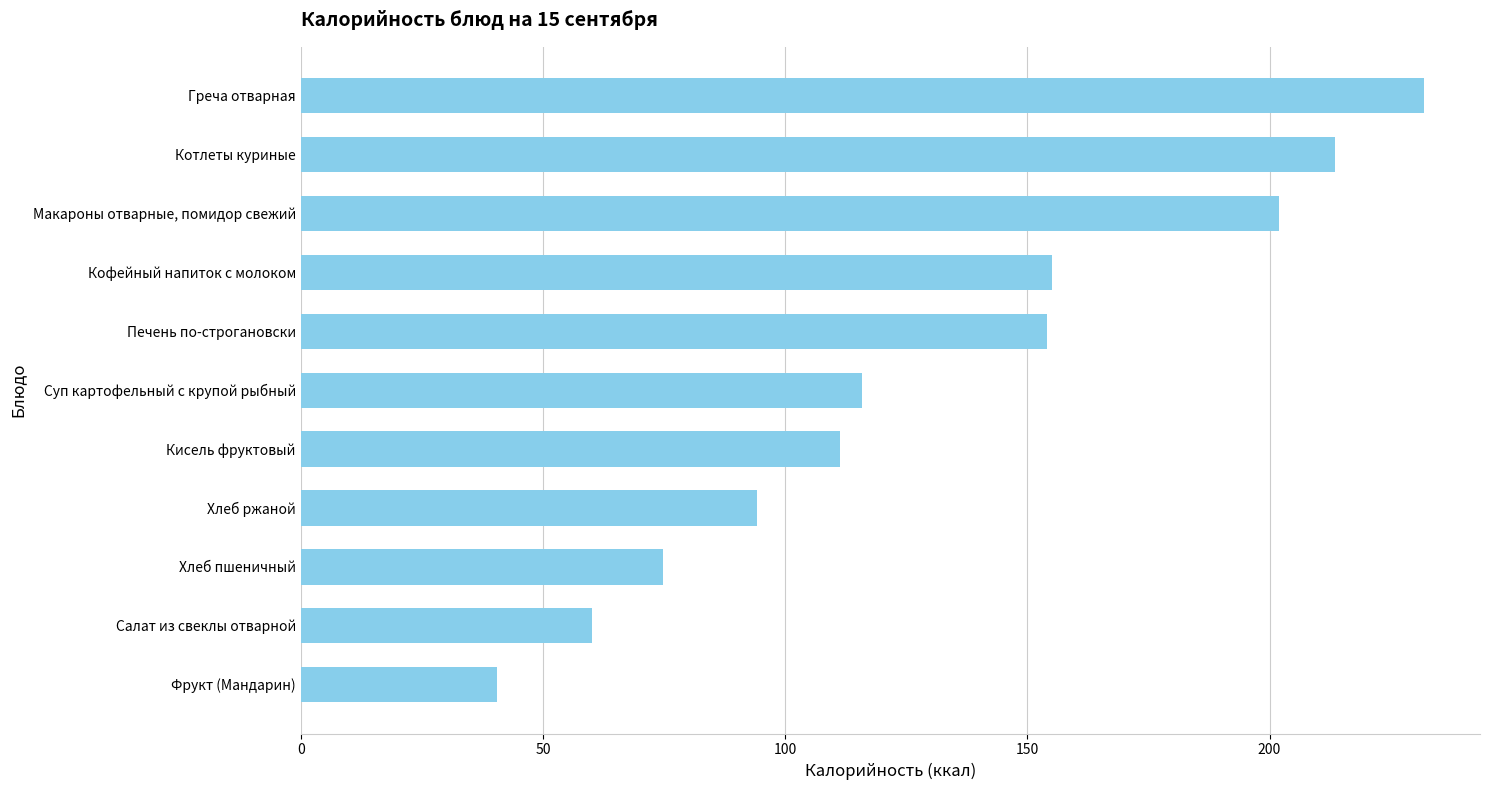

What is the greatest value displayed?

231.9